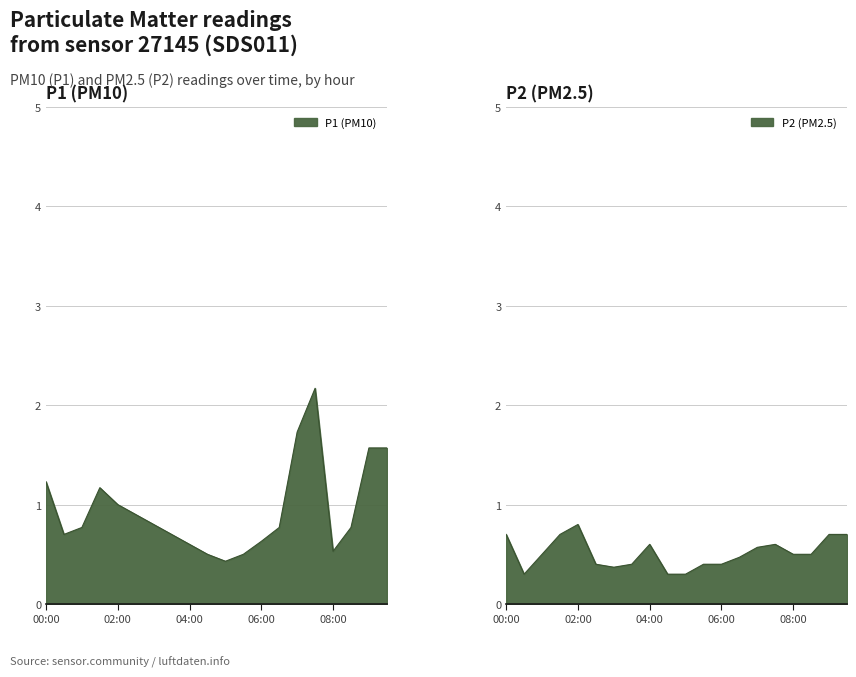

How many lines are shown in the chart?

2